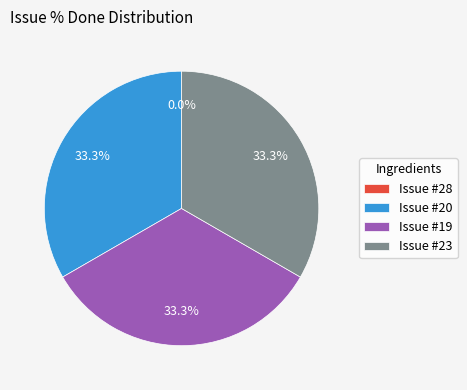

What percentage is NOT represented by 19?

66.7%